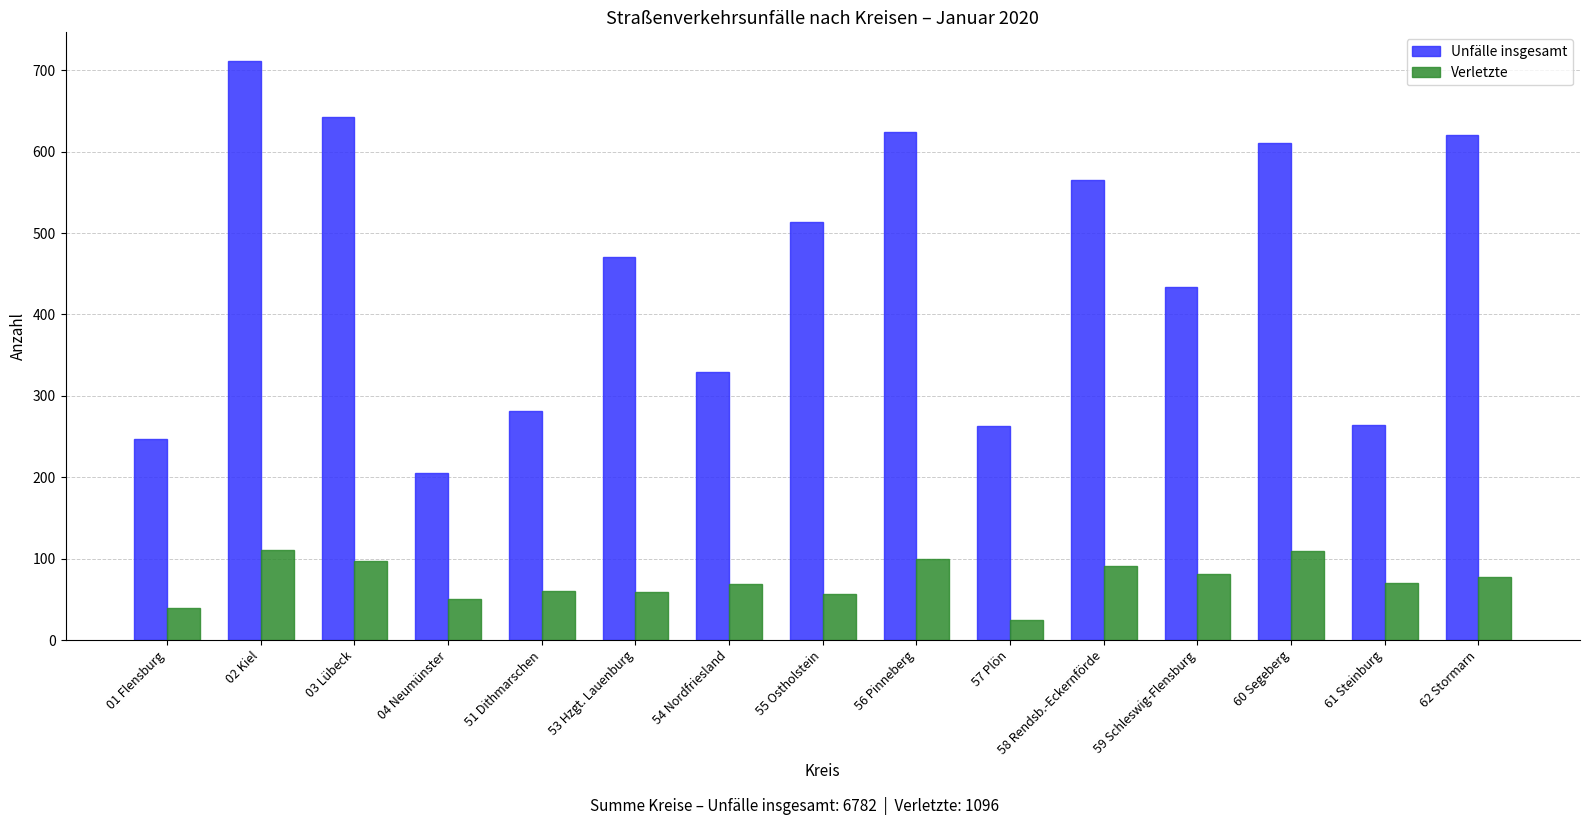

What is the difference between the maximum and second lowest values in the Verletzte series?

71